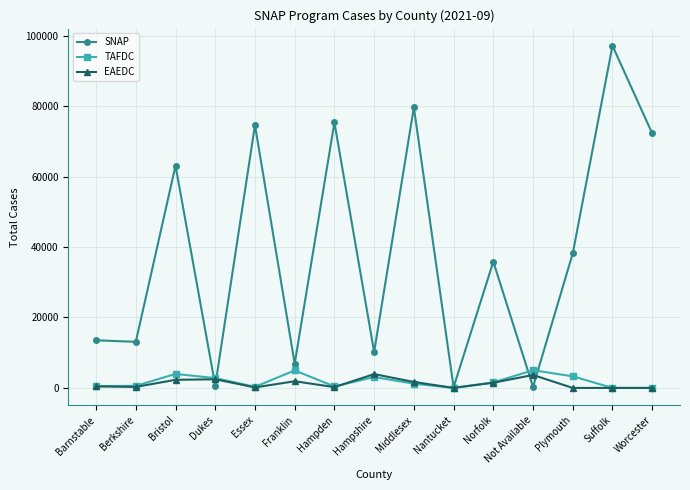

Where is SNAP nearest to the value 48661?

Plymouth